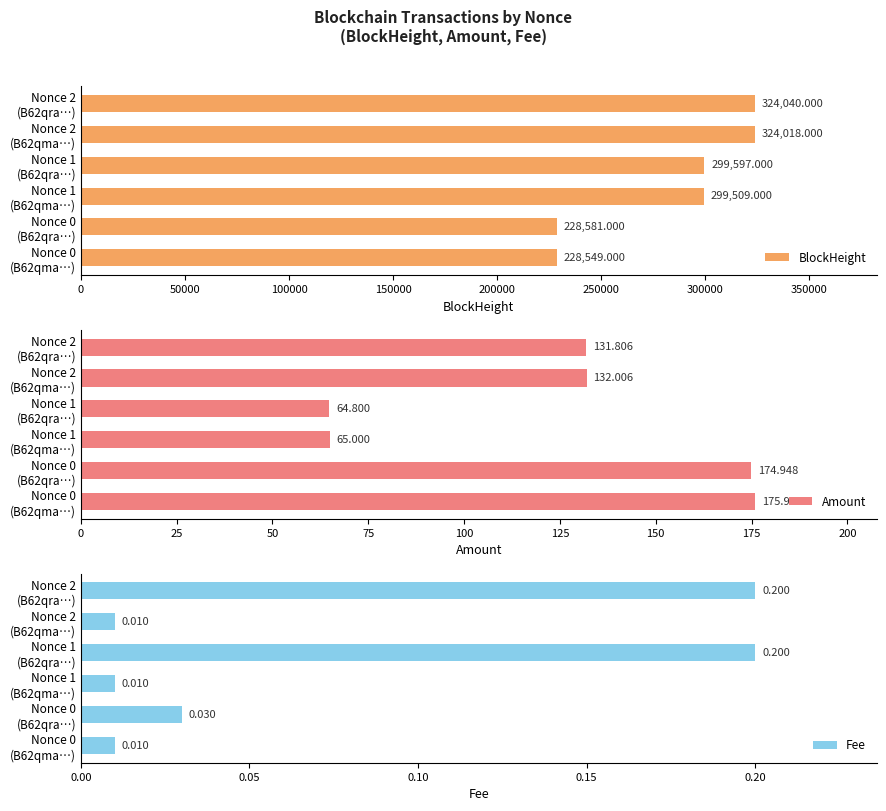

What is the value of the BlockHeight bar at the 1st from the left?

228549.0